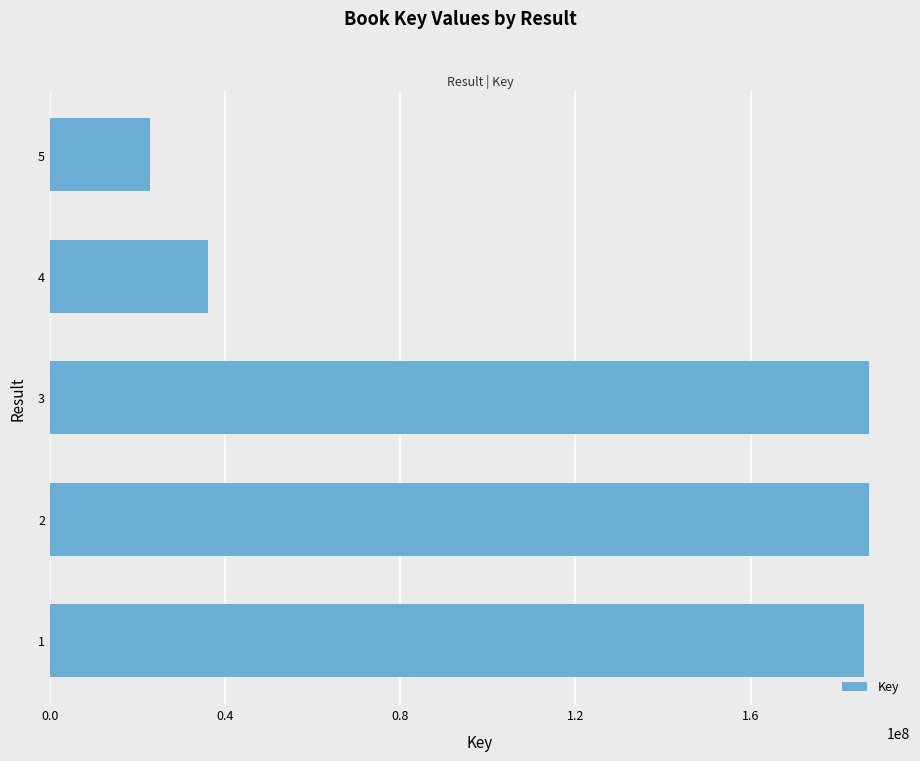

What is the difference between the second highest and second lowest values?

150908811